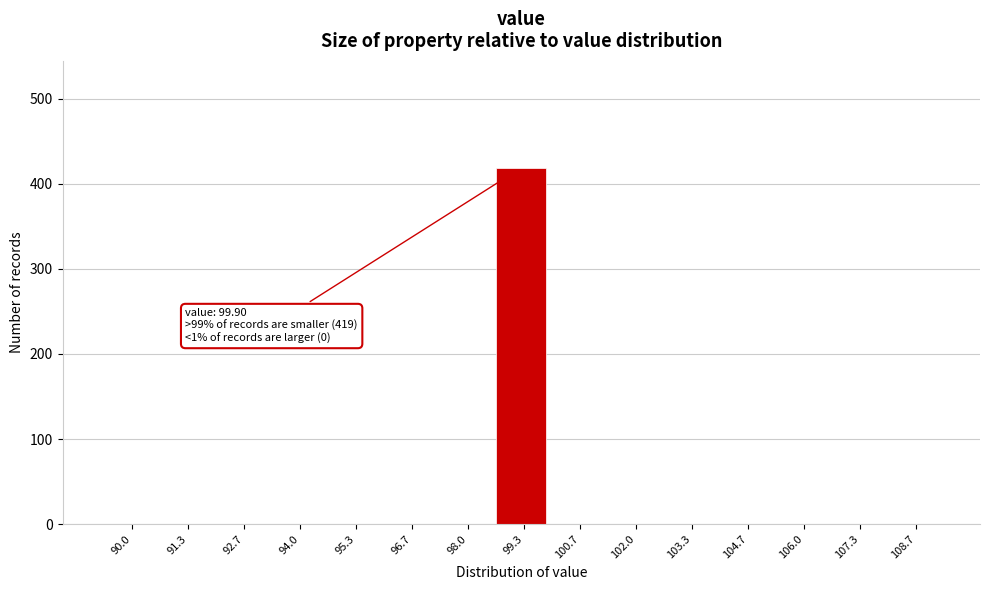

Reading left to right, list all the values displayed in this chart.

90.0=0	91.3=0	92.7=0	94.0=0	95.3=0	96.7=0	98.0=0	99.3=419	100.7=0	102.0=0	103.3=0	104.7=0	106.0=0	107.3=0	108.7=0